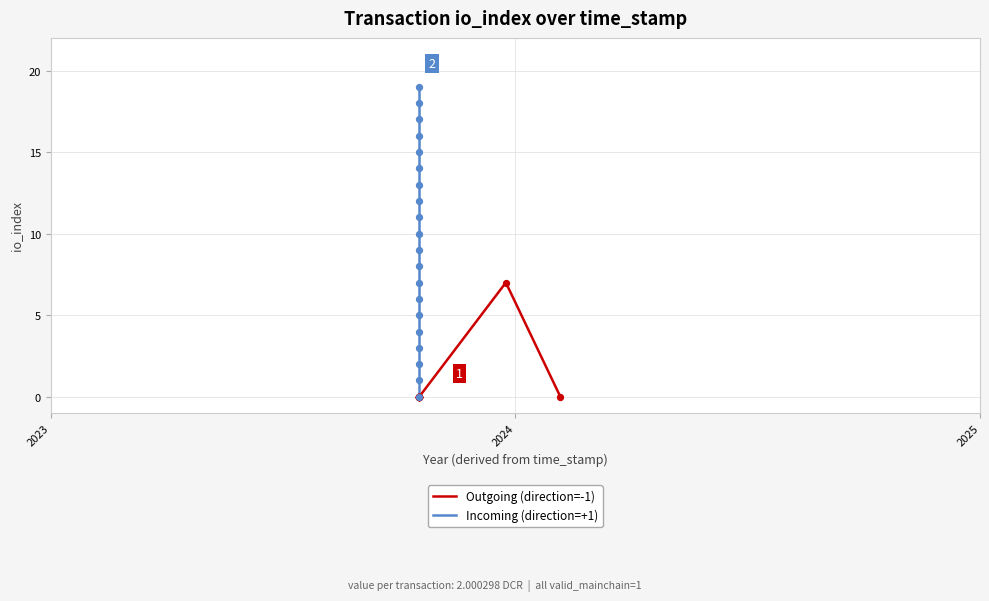

Which series has the largest Y range (max minus min)?

Incoming (direction=+1)